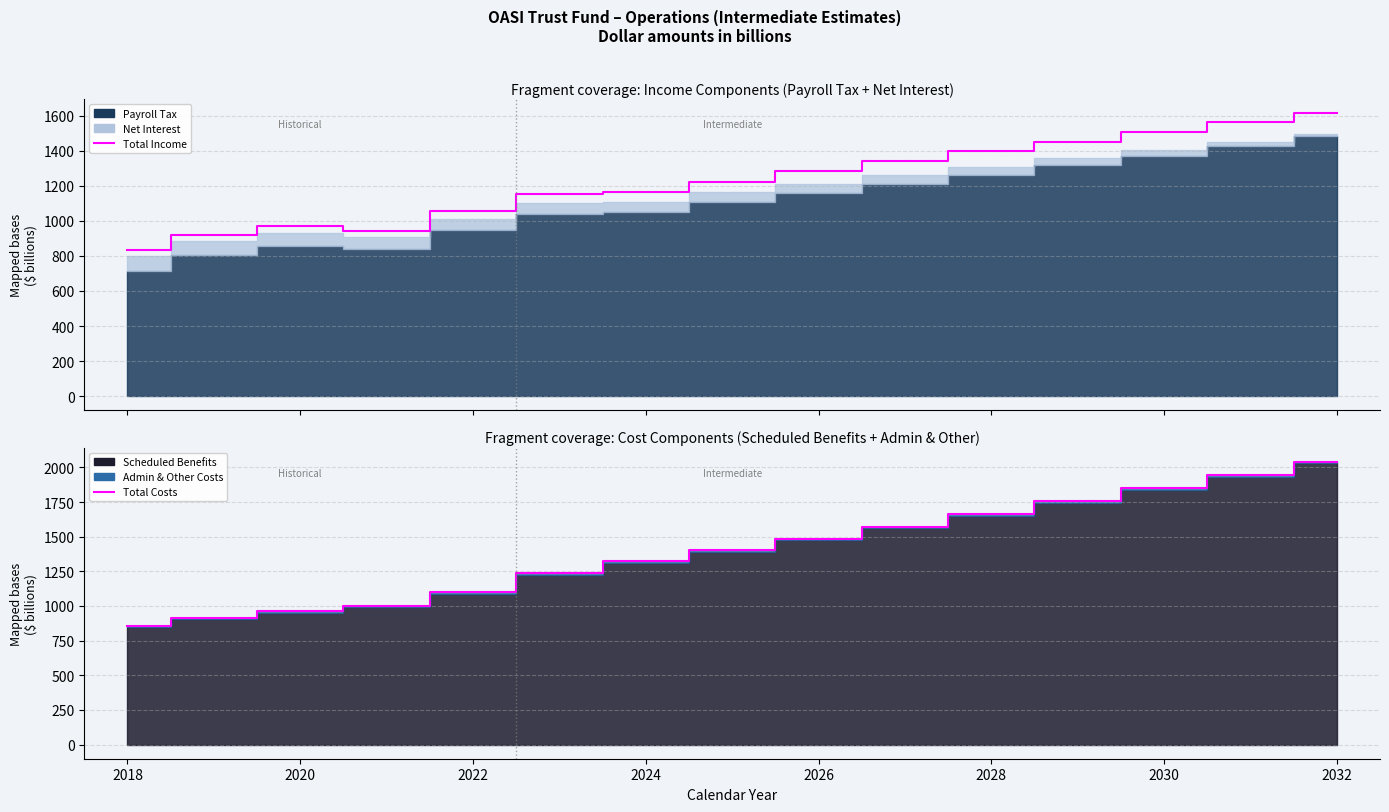

What is the minimum value shown in the chart?

831.0